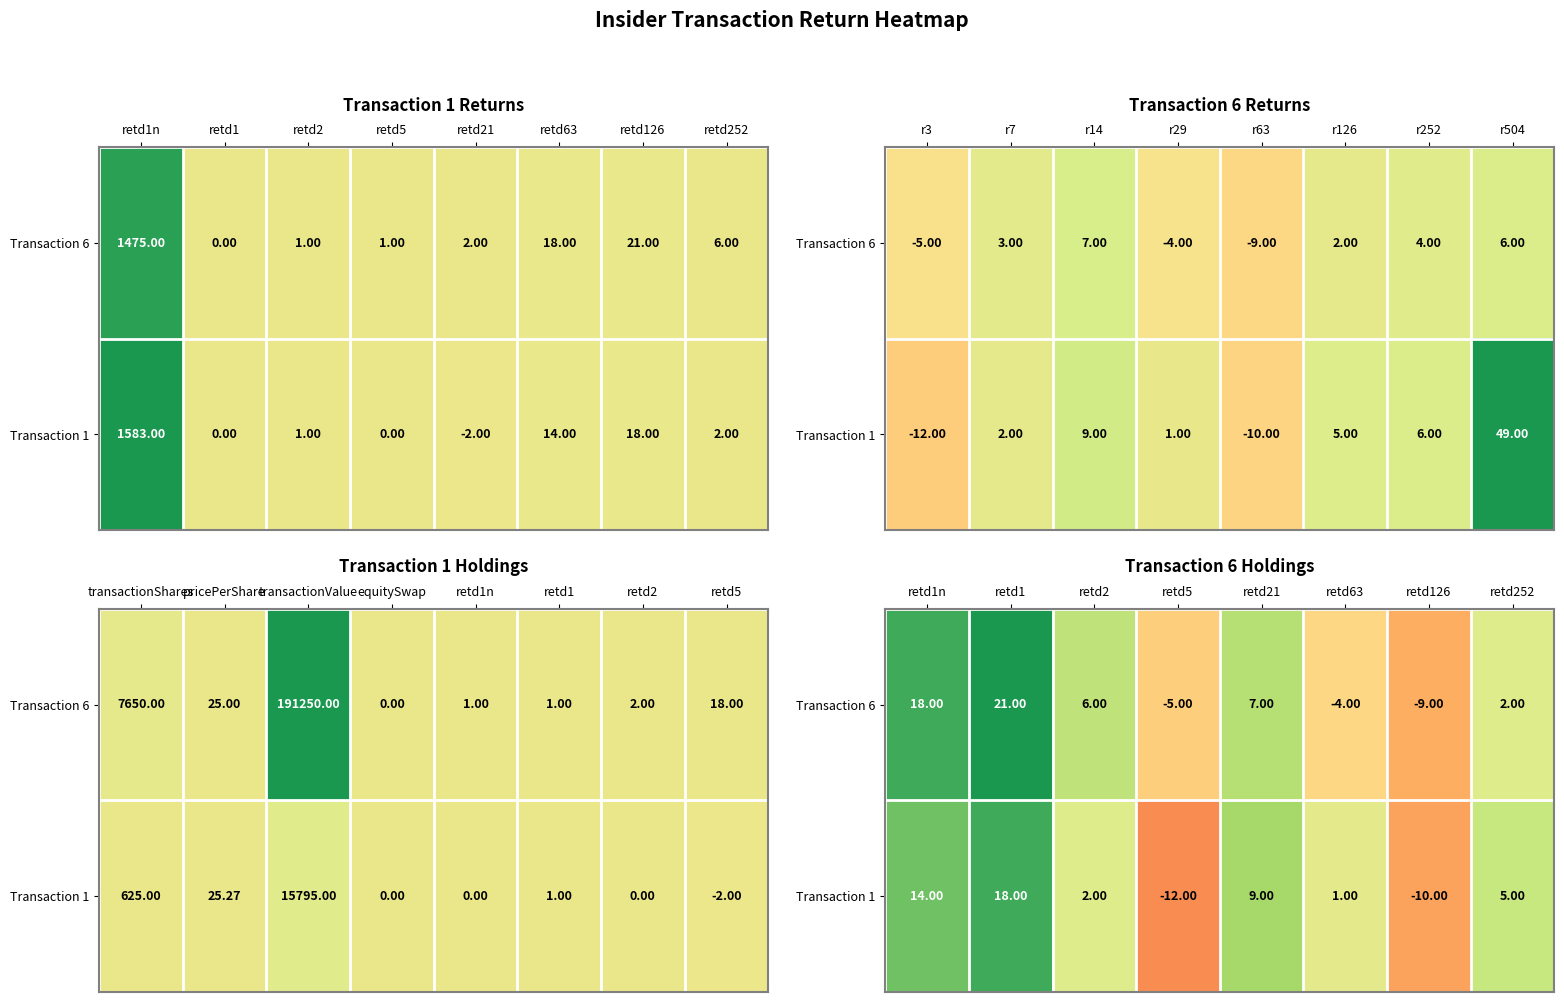

True or false: Transaction 1 has a value of 2 at retd2.

True